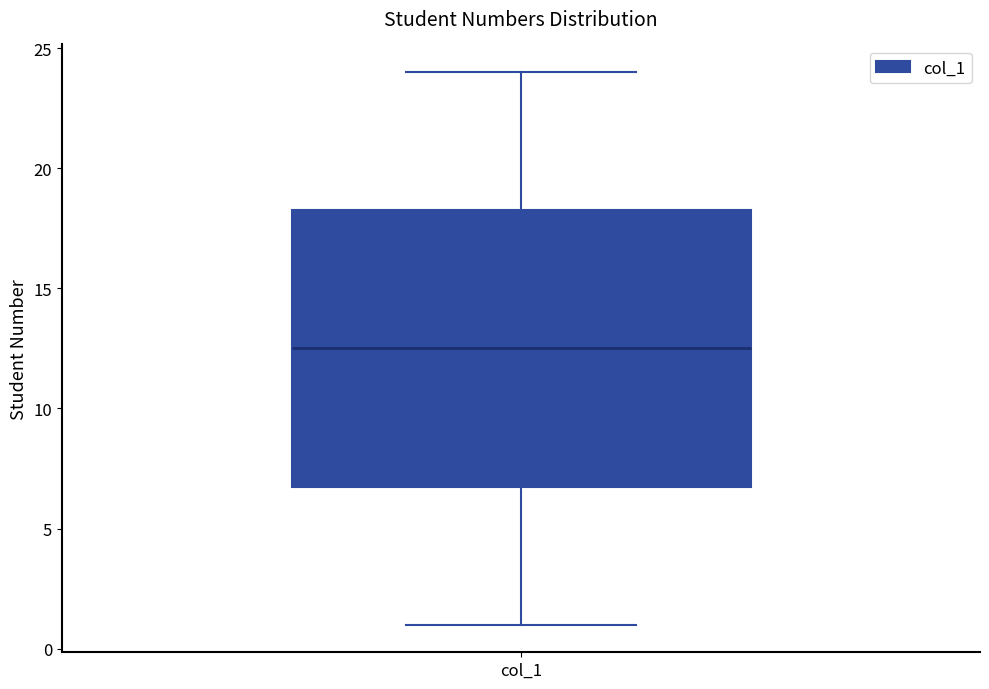

Transcribe this box plot: give where the median line is, the range the box spans, and where the two whiskers end, as read against the y-axis. The values are not printed on the chart, so give them approximately, as read against the axis.

median 12.5, box 7.0 to 18.5, whiskers 1.0 to 24.0